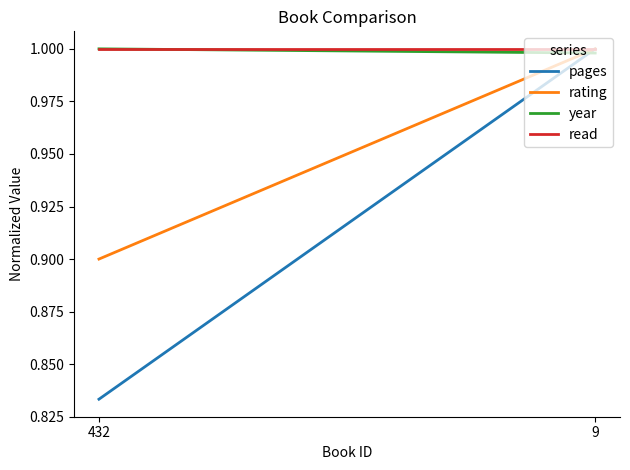

Which series has the largest total across all categories?

read